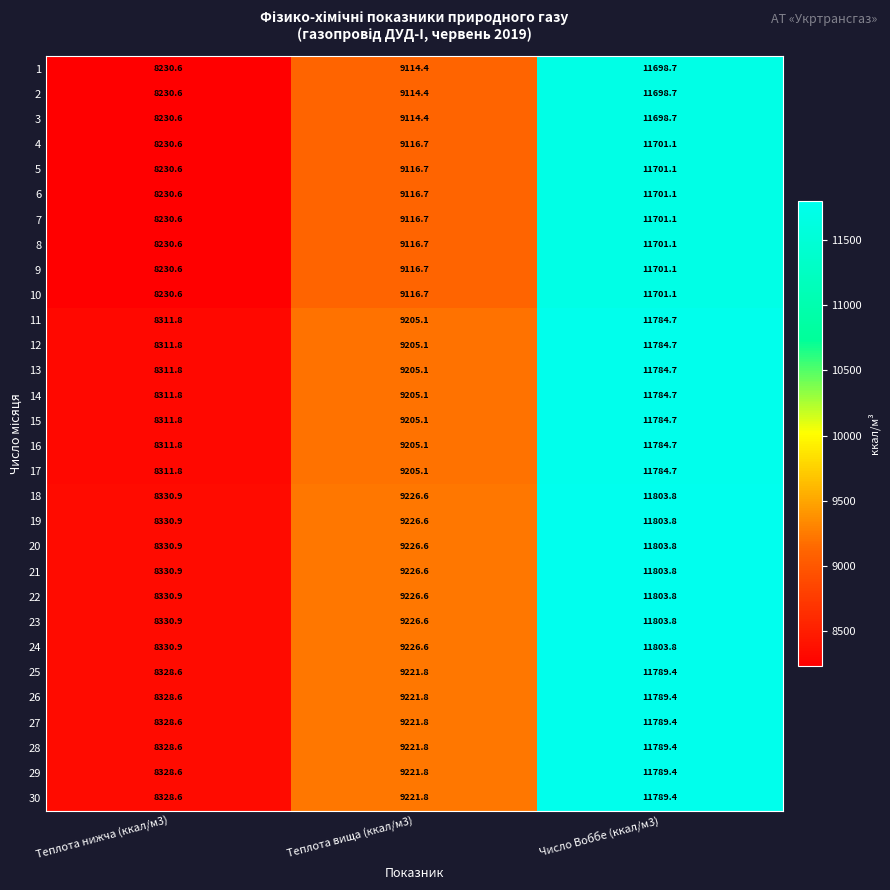

How many series are shown in this chart?

30